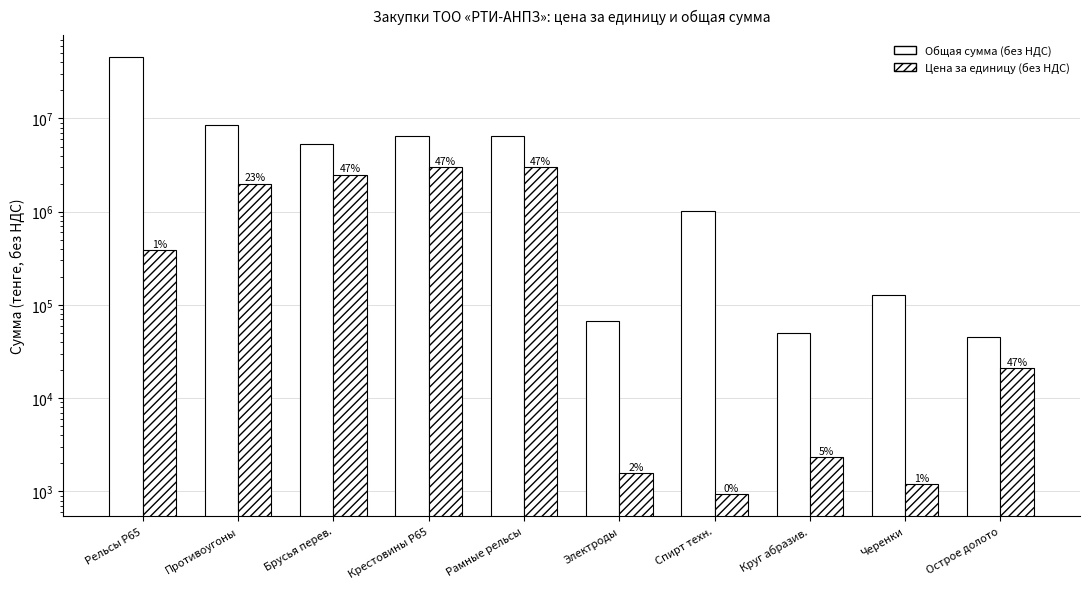

What is the greatest value displayed?

45690905.8